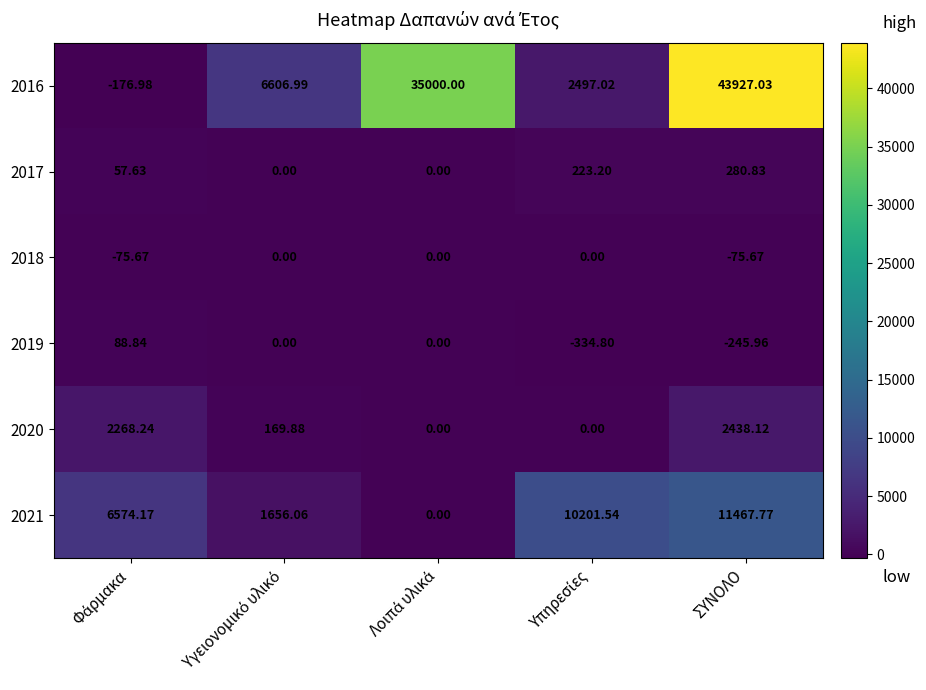

At which label does 2016 reach its peak?

ΣΥΝΟΛΟ